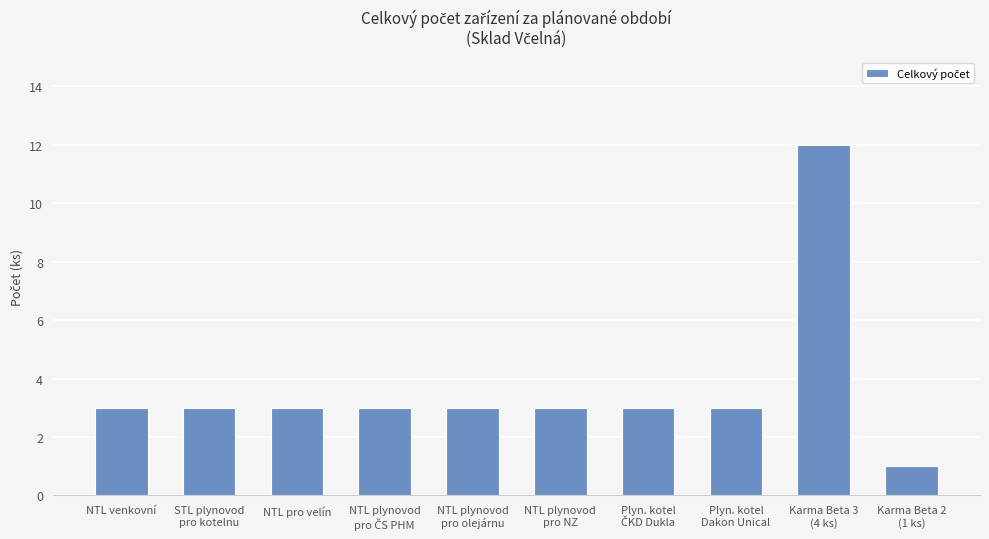

What is the greatest value displayed?

12